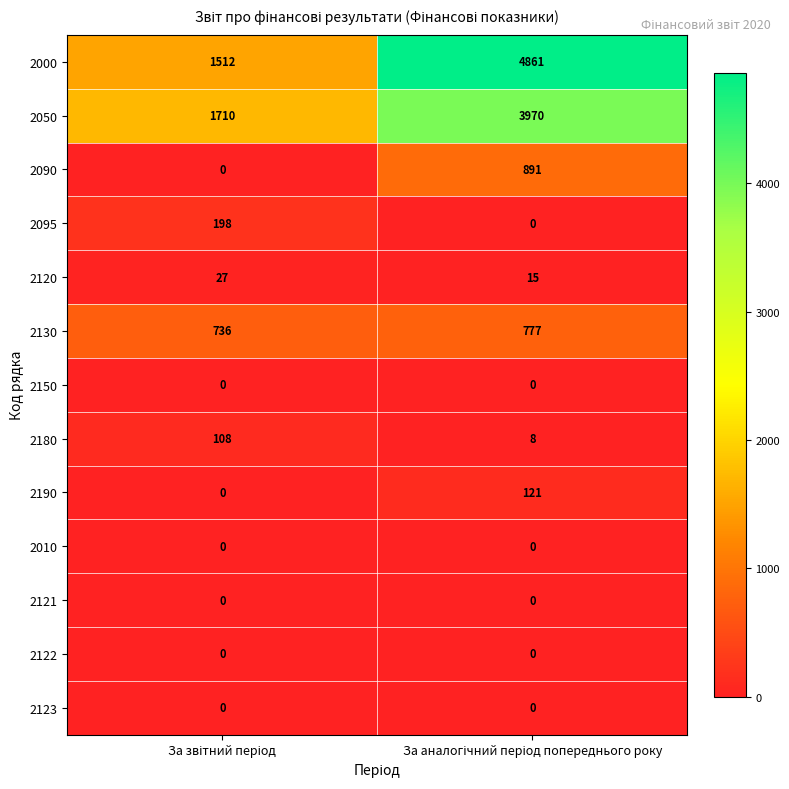

Which series has the widest spread of values?

2000